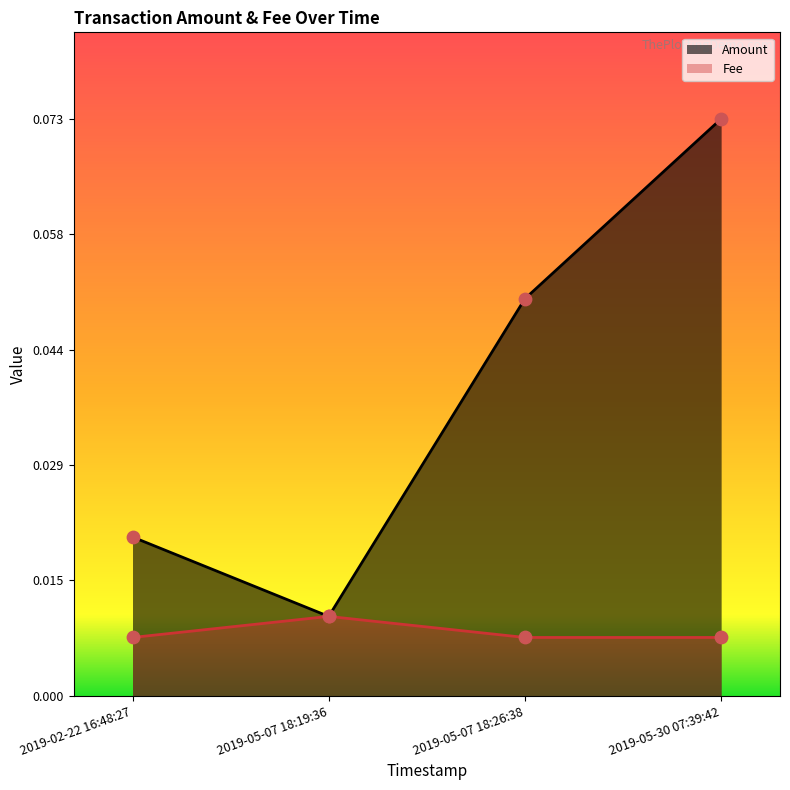

At which category is the sum across all series the highest?

2019-05-30 07:39:42